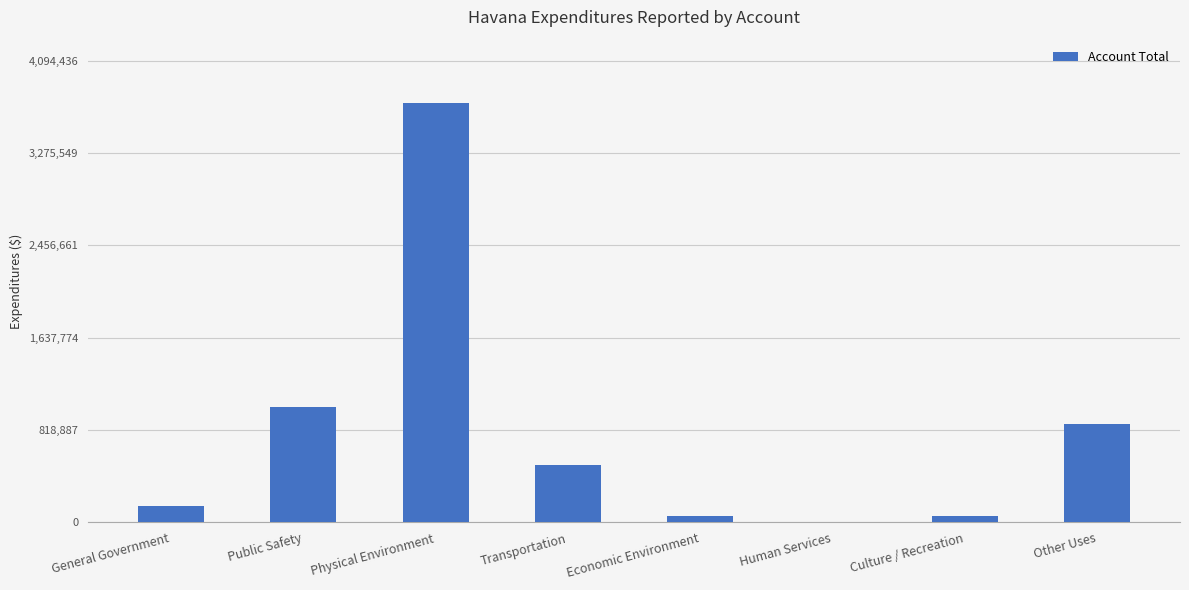

At which category does the chart reach its peak across all series?

Physical Environment